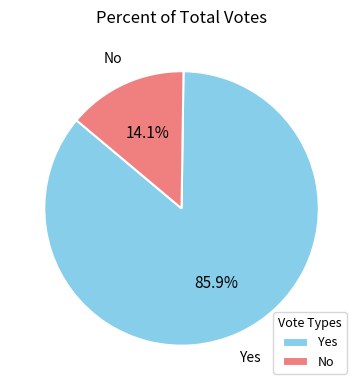

Between Yes and No, which is larger?

Yes